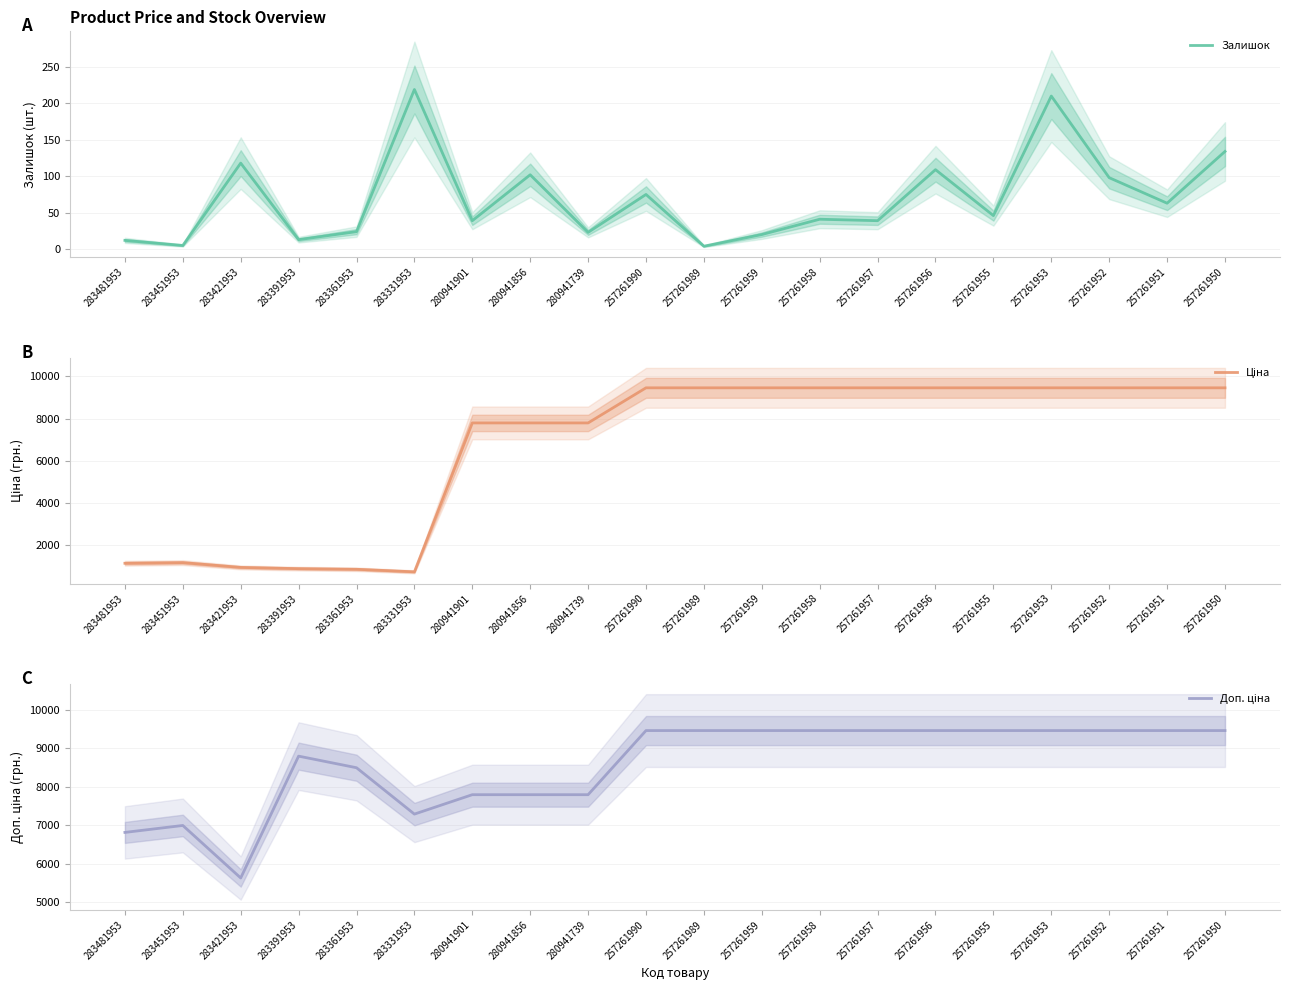

What is the average value of the Доп. ціна series?

8571.9